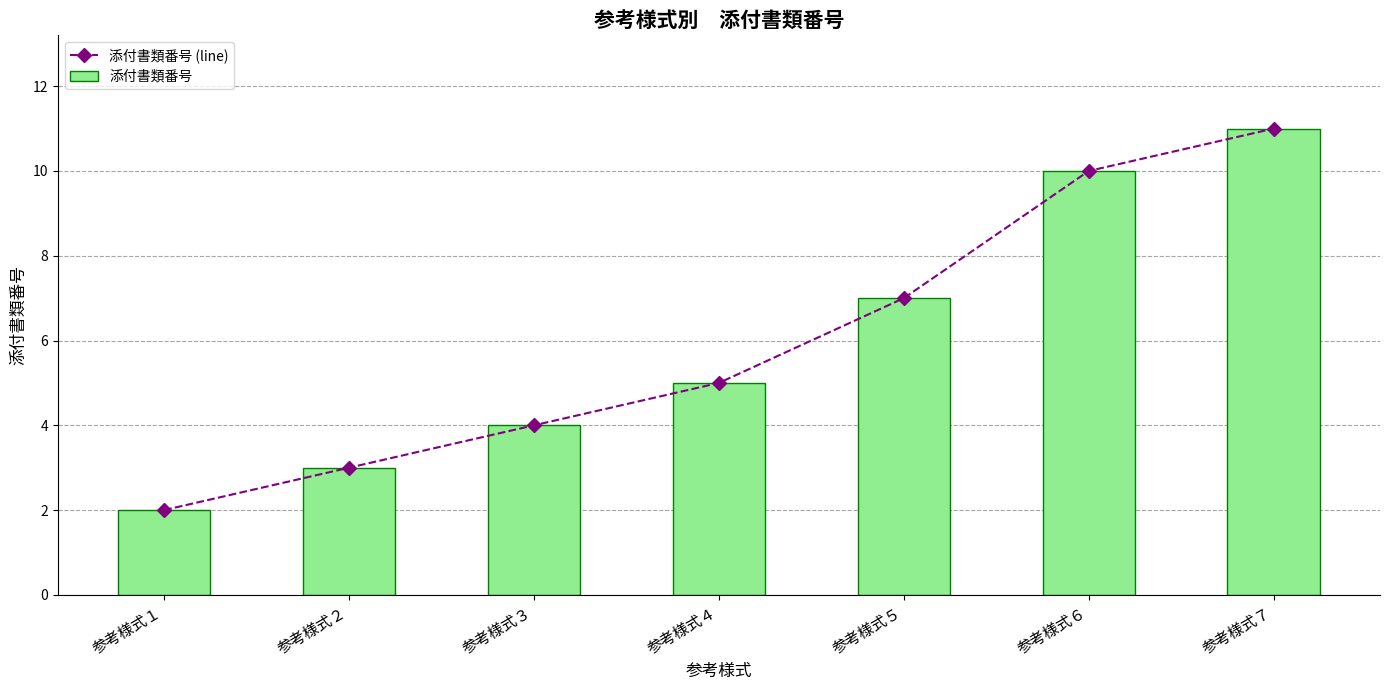

What is the total value across all series at 参考様式４?

10